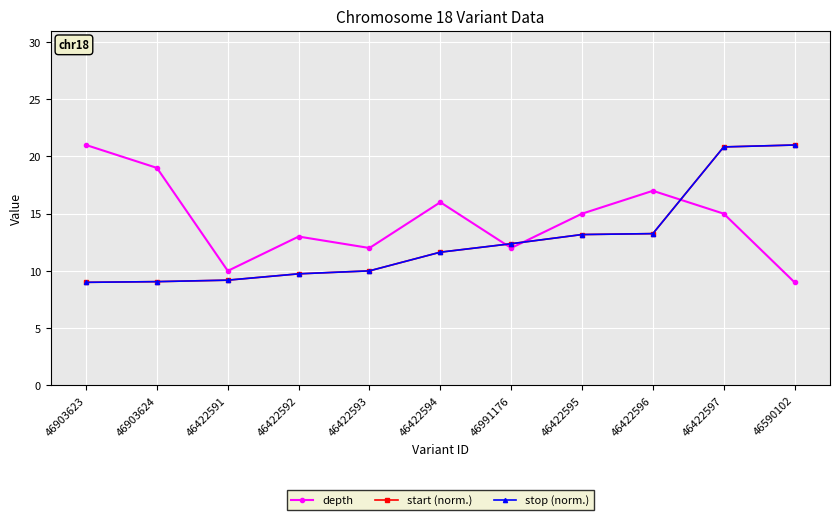

Which series has the widest spread of values?

depth